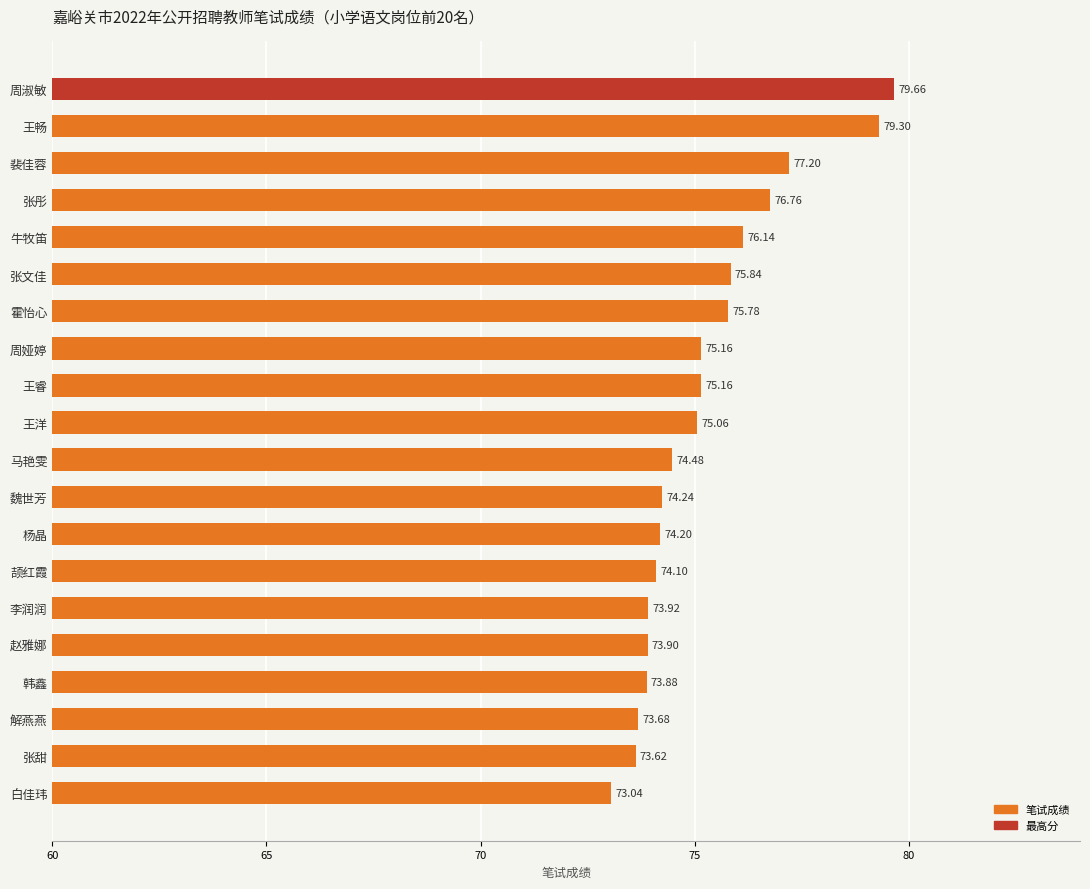

What is the change in value from 魏世芳 to 韩鑫?

-0.4